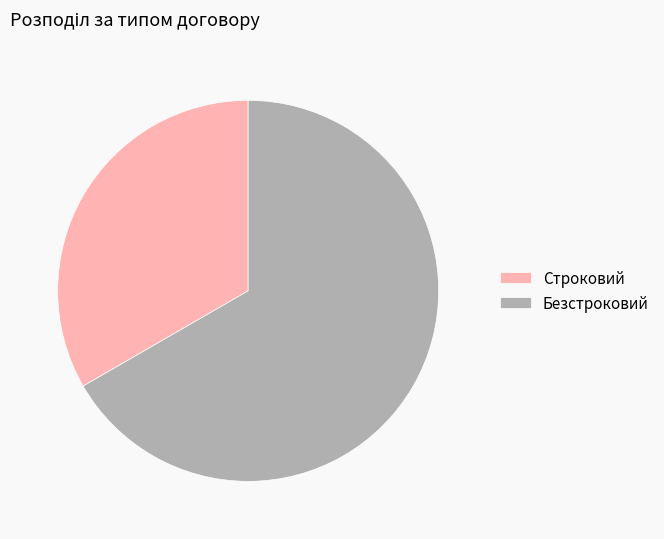

What is the smallest slice in the pie chart?

Строковий